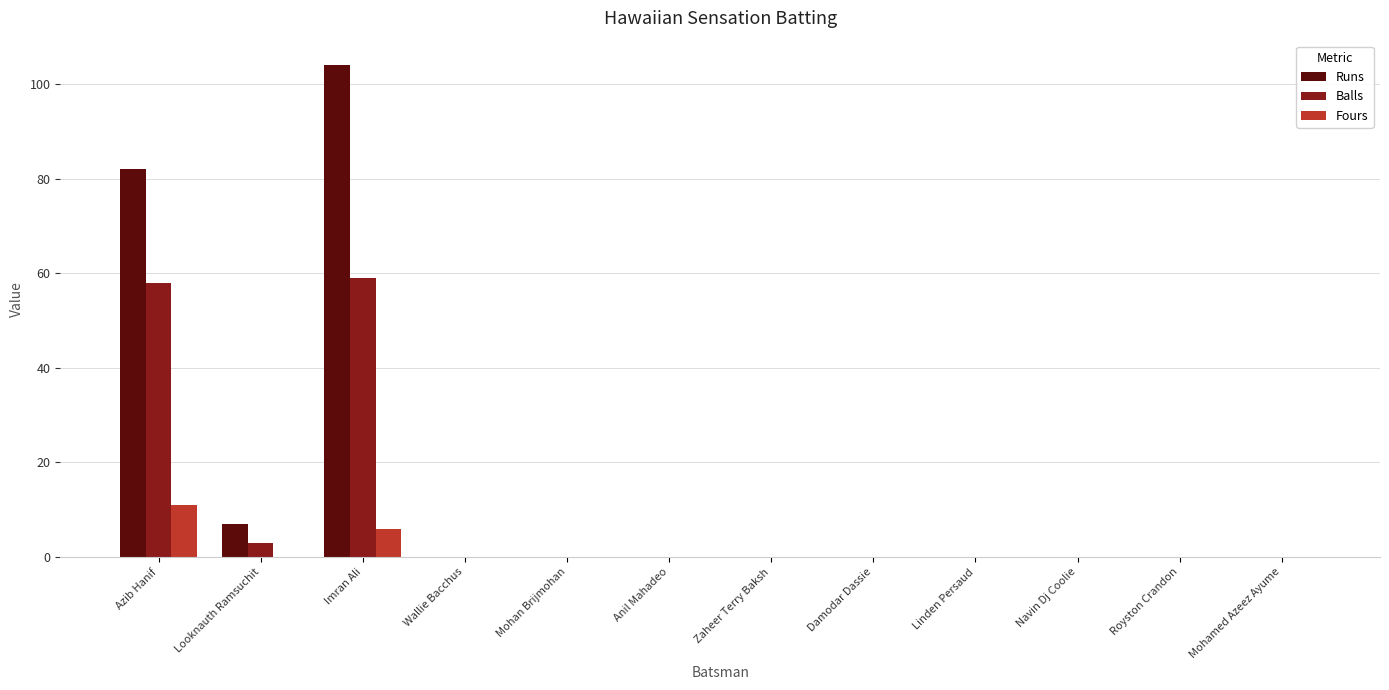

How many categories are shown in the chart?

12